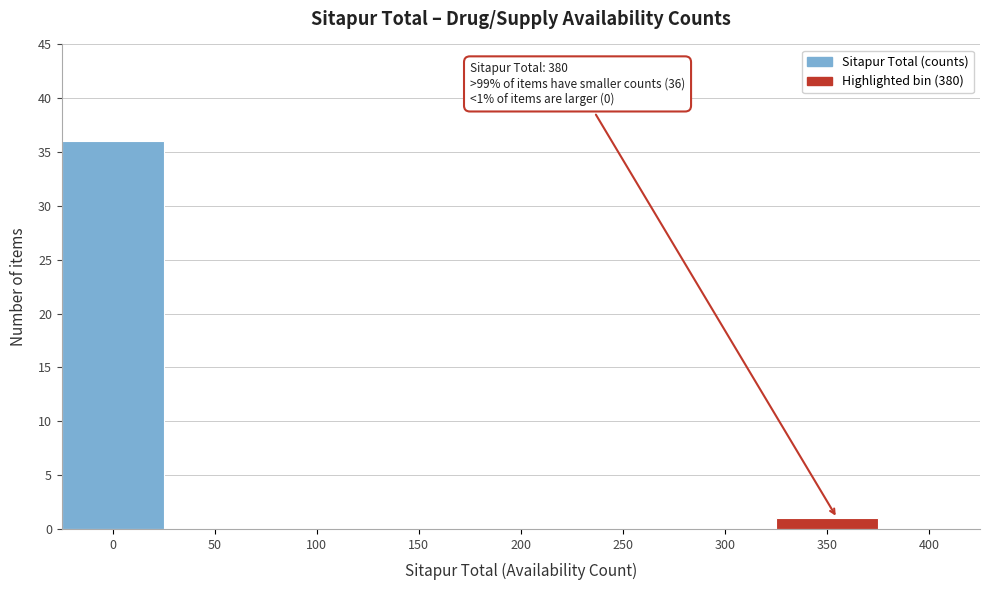

Reading left to right, transcribe all the data shown in this chart.

0=36	50=0	100=0	150=0	200=0	250=0	300=0	350=1	400=0